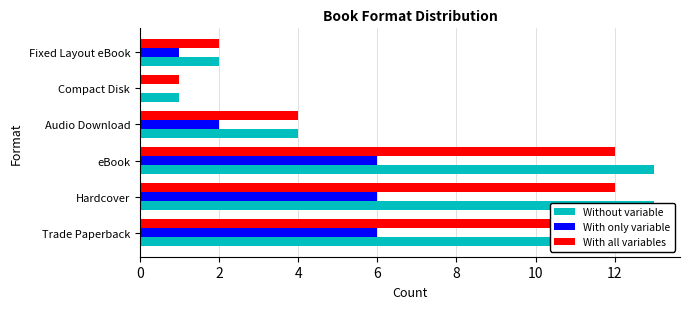

How many distinct data groups are displayed?

3